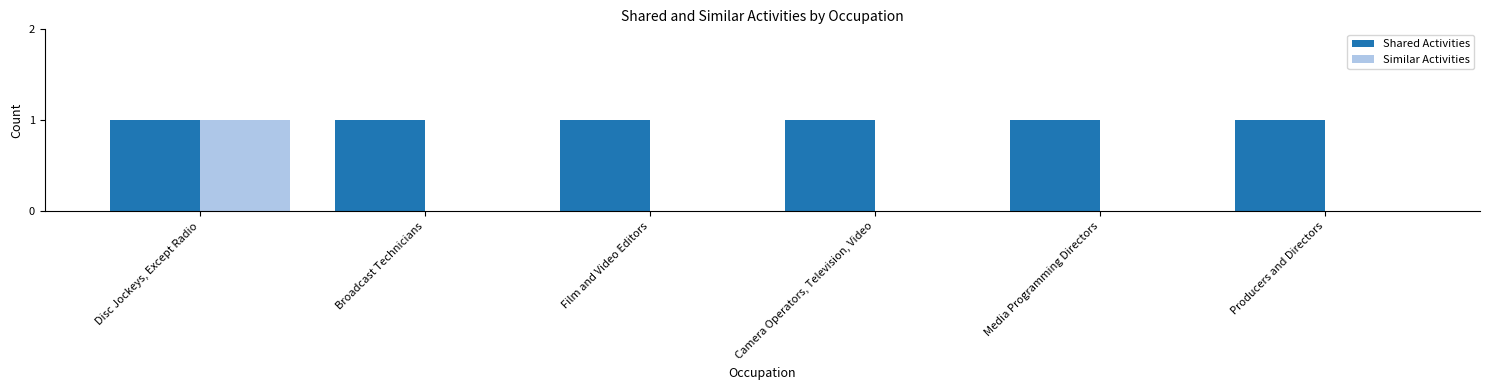

The value of Shared Activities at Film and Video Editors is 1. True or false?

True